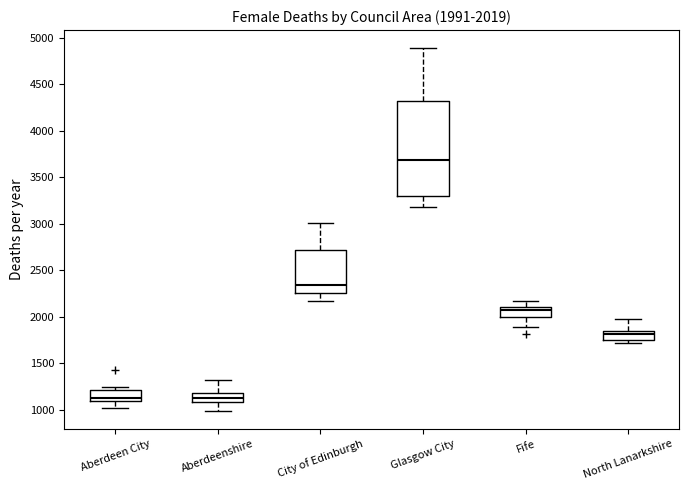

Which box is the tallest, from its lower edge to its upper edge?

Glasgow City